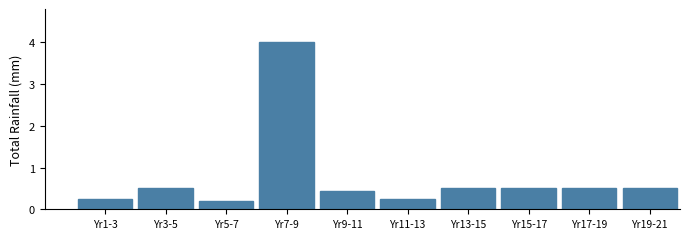

What is the difference between the maximum and minimum values?

3.8